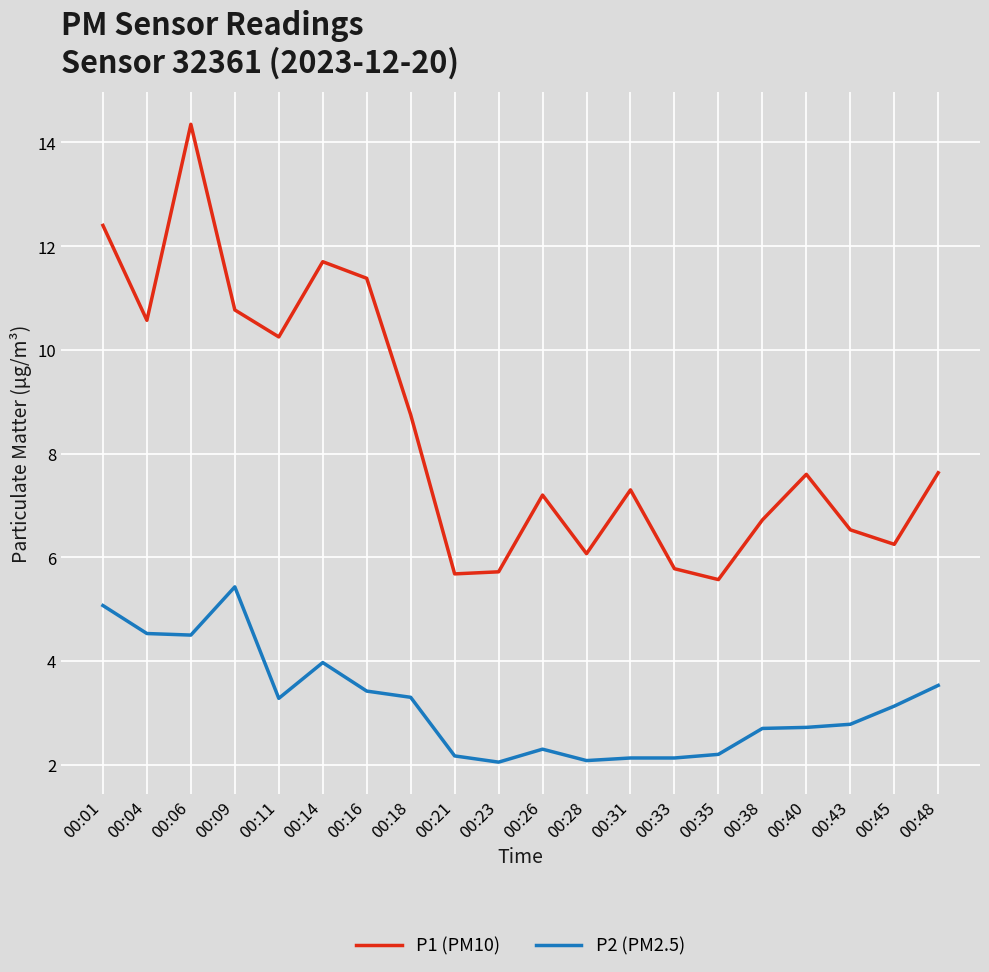

Is the value of P1 (PM10) at 00:28 greater than the value of P2 (PM2.5) at 00:33?

Yes